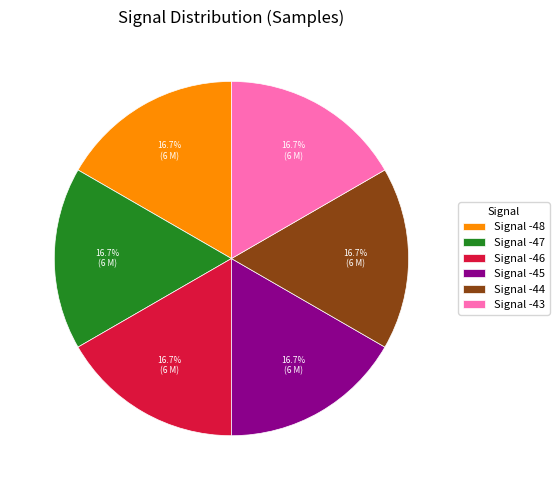

How many slices are in this pie chart?

6